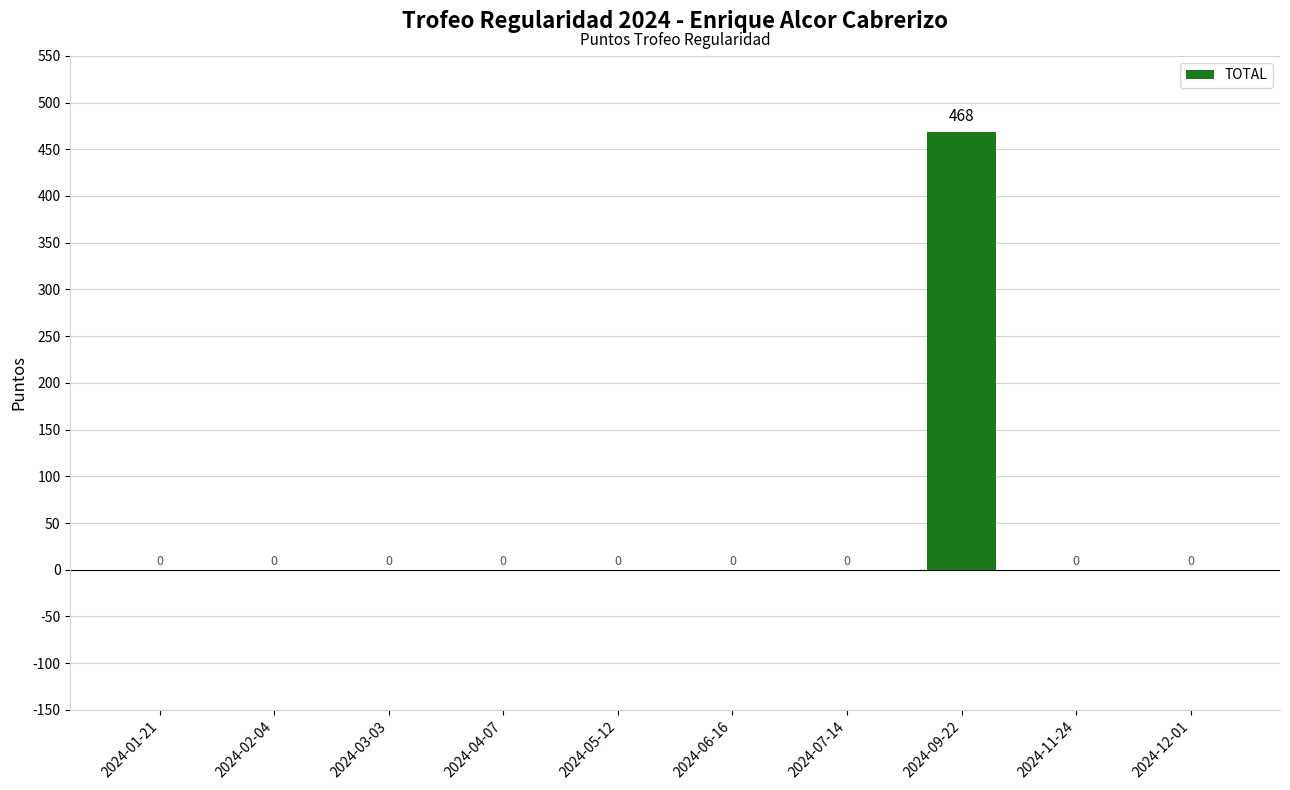

What is the greatest value displayed?

468